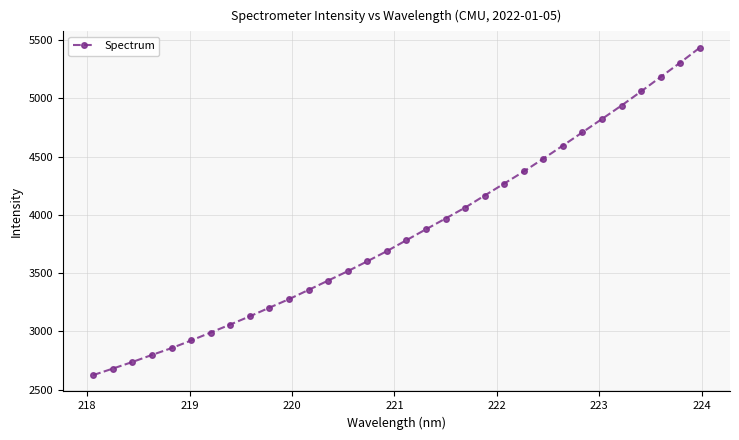

Reading right to left, what are all the values shown in this chart?

5434.7	5306.4	5183.3	5059.5	4938.6	4823.3	4708.6	4594.8	4482.6	4372.8	4269.0	4166.4	4062.5	3969.0	3876.4	3782.9	3688.9	3601.7	3516.8	3436.2	3356.2	3276.8	3203.7	3129.6	3058.9	2990.4	2921.9	2856.6	2797.9	2737.4	2680.7	2624.9